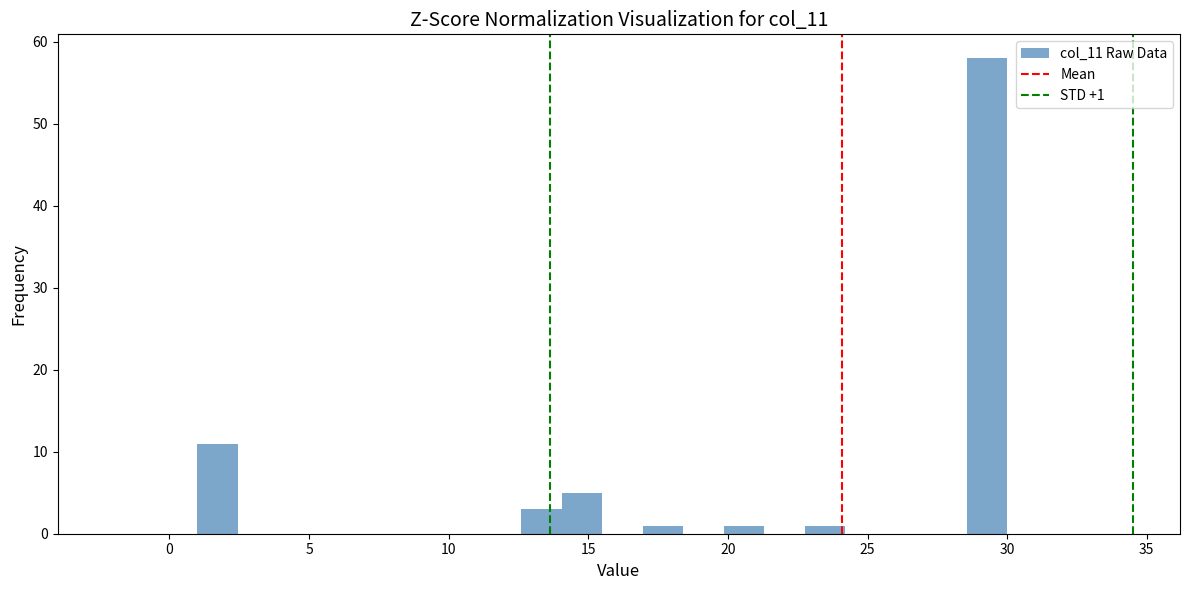

Read against the x-axis, roughly where is the centre of the tallest bar?

29.5